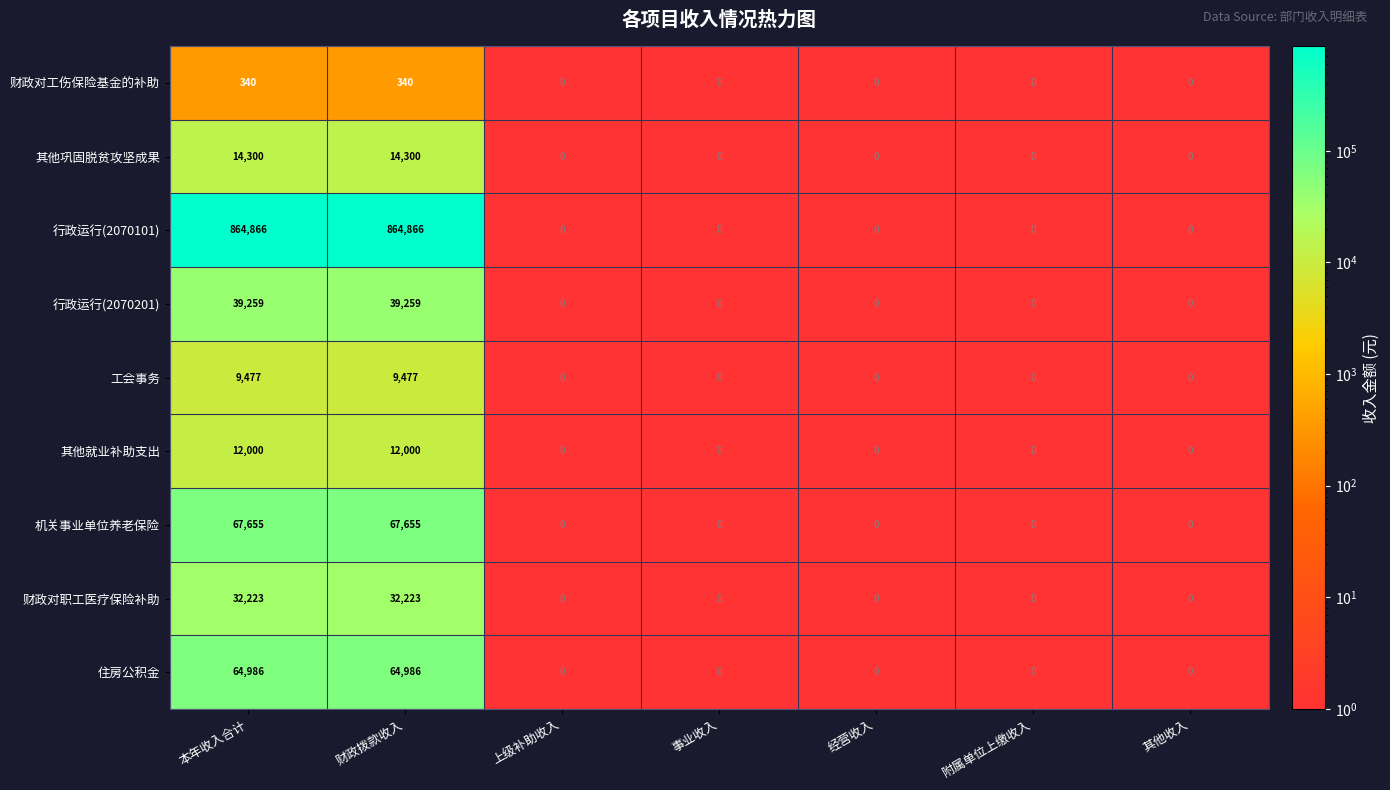

Count the 财政对工伤保险基金的补助 values in the range 0 to 340.

7